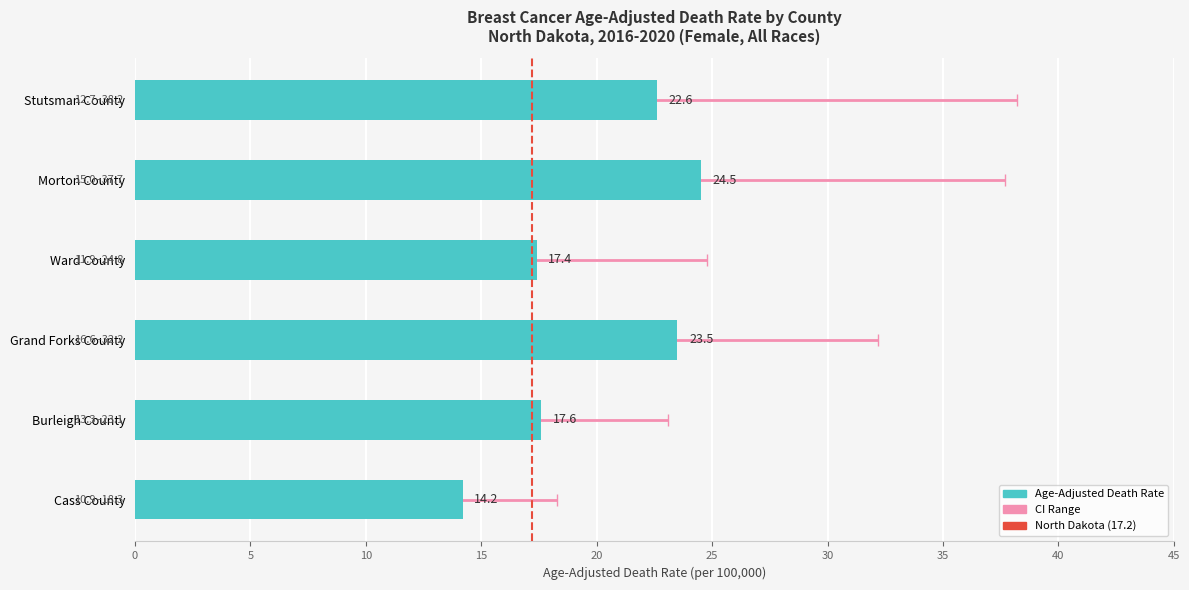

What is the total value across all series at Morton County?

77.2